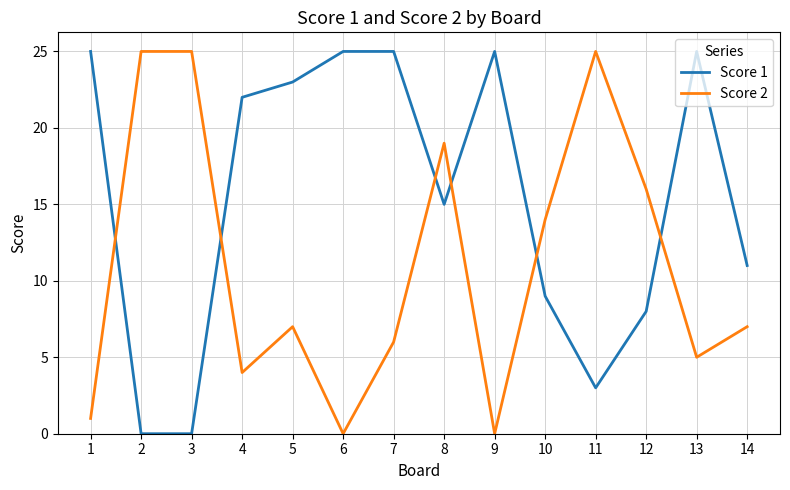

What is the highest value of the Score 1 series?

25